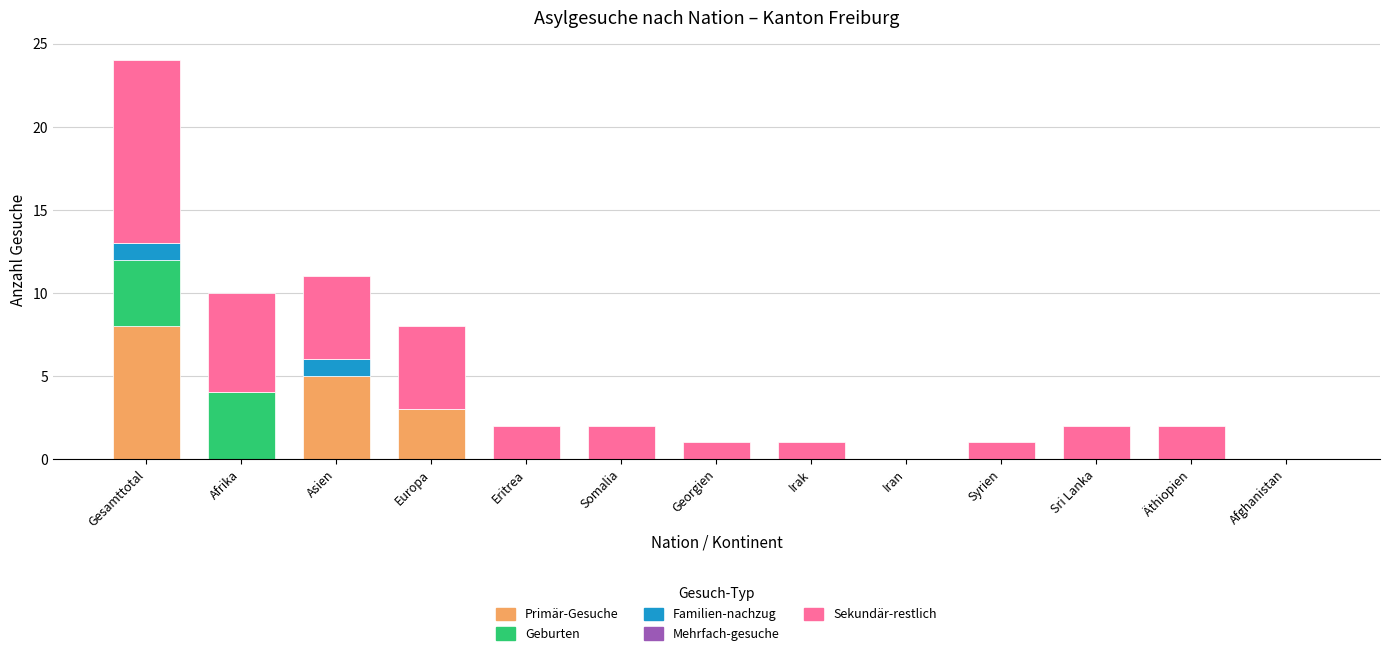

What is the highest value of the Primär-Gesuche series?

8